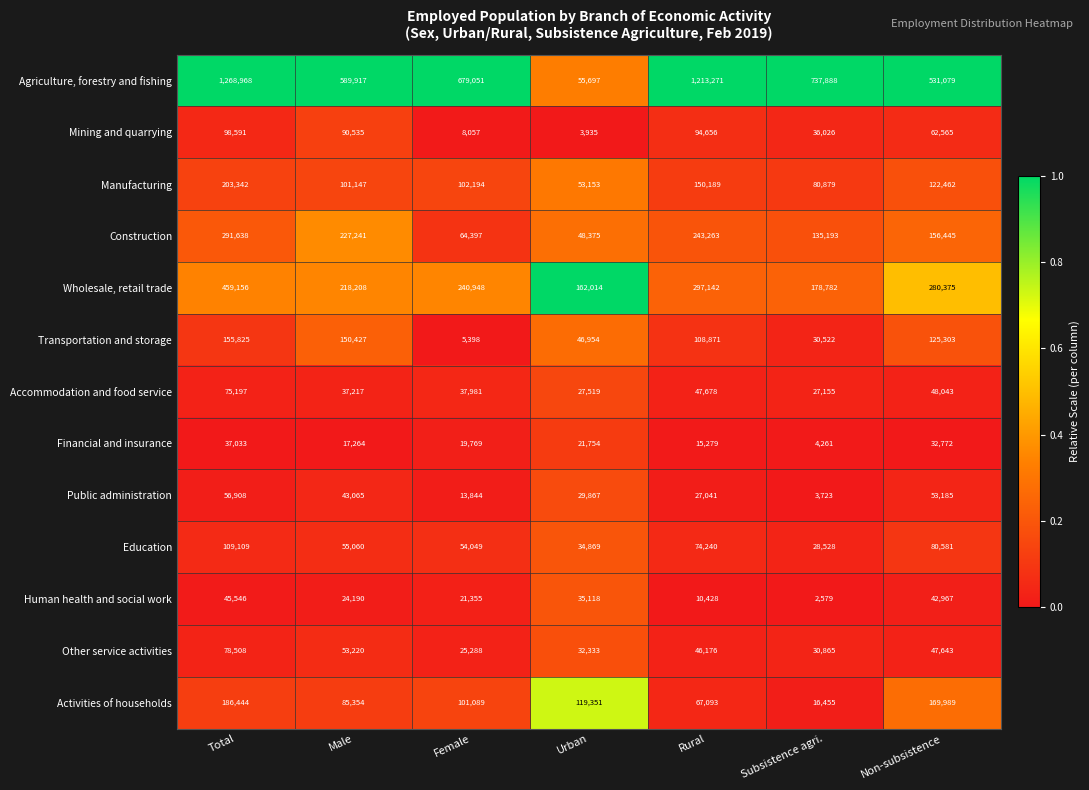

Which label corresponds to the largest value in the chart?

Total